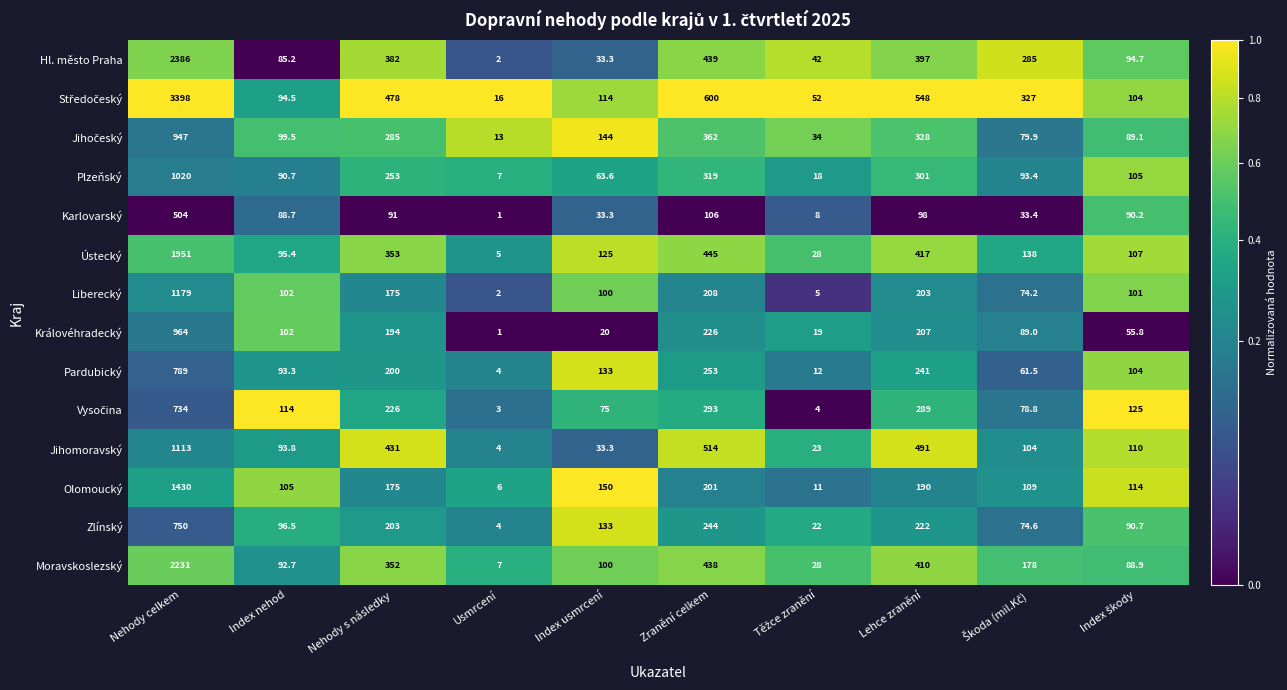

At which category does the chart reach its minimum across all series?

Usmrcení